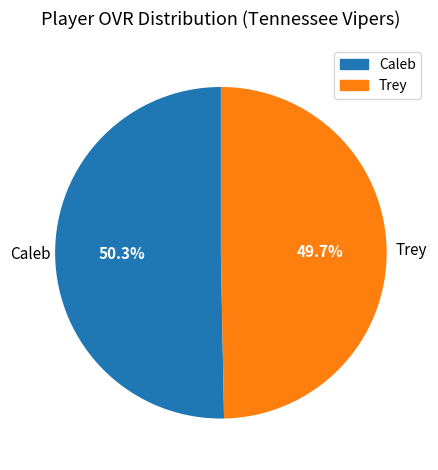

To the nearest percent, what portion does Caleb represent?

50%